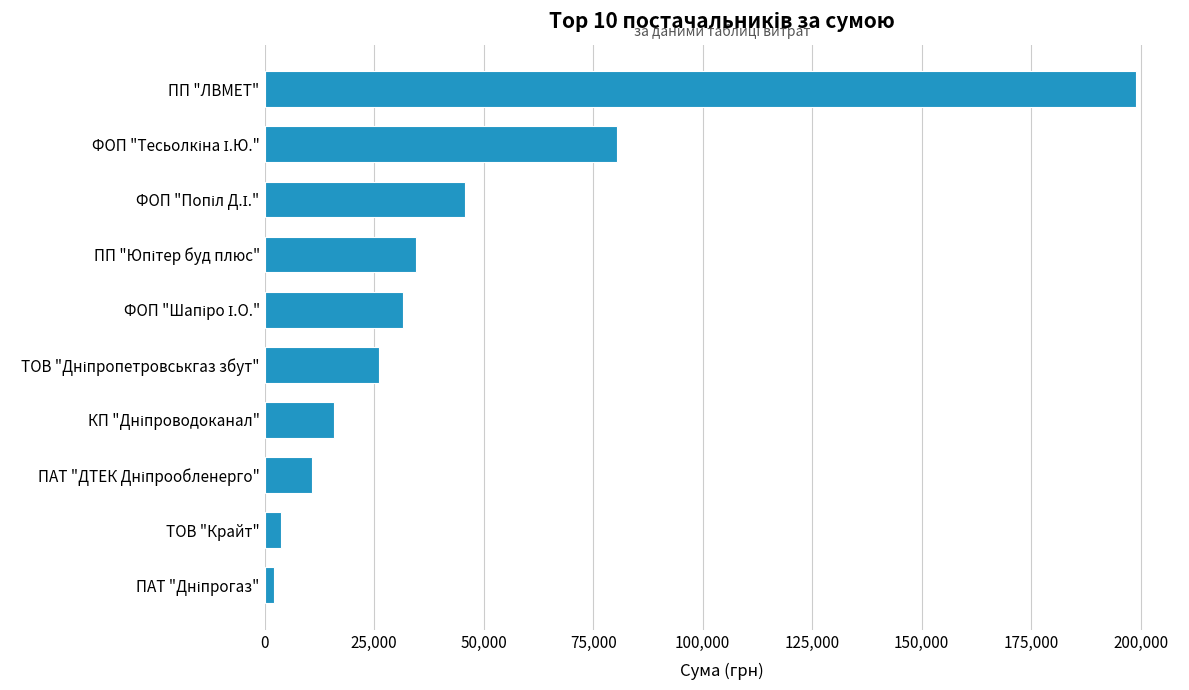

What is the average value?

44979.1